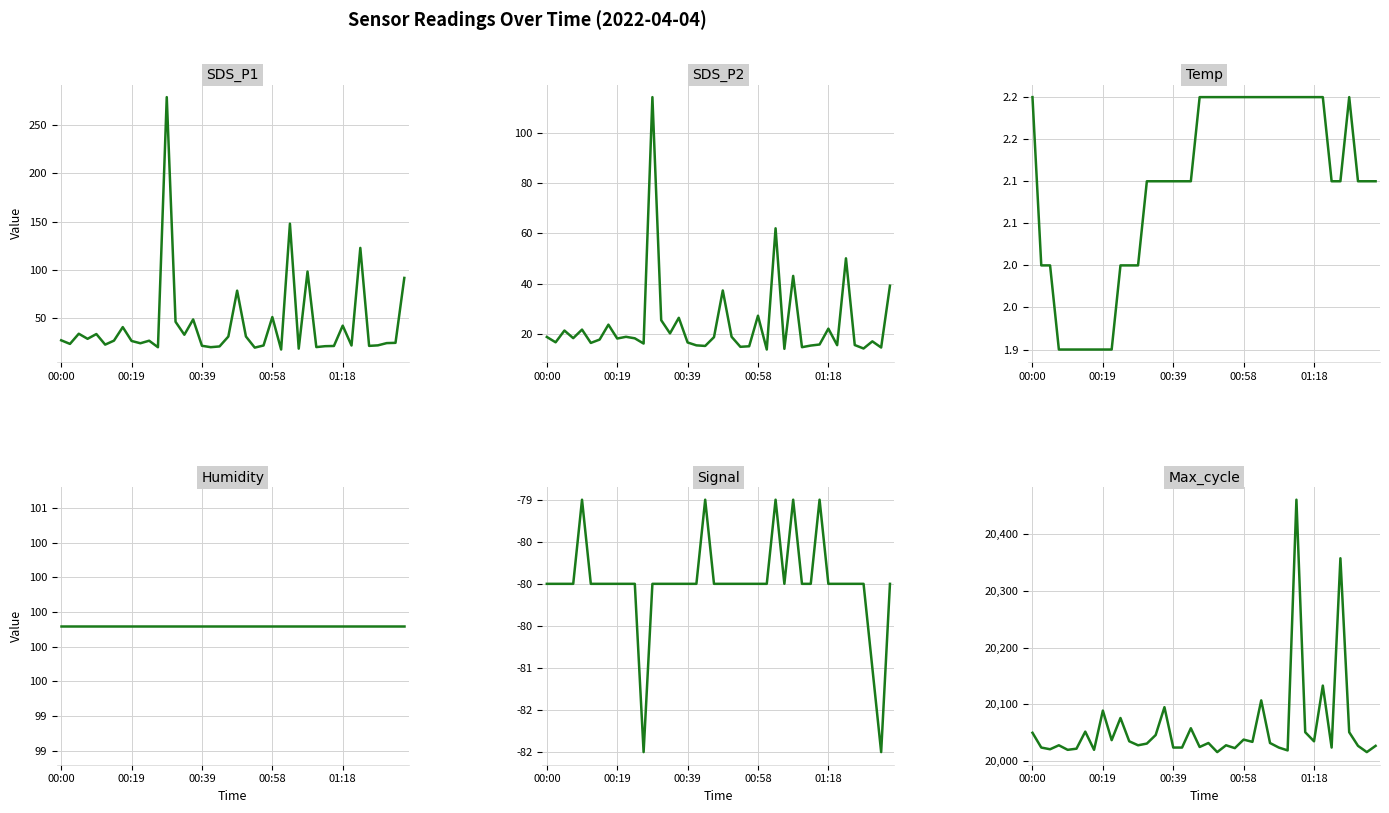

List the series in order of their peak value, lowest first.

Signal, Temp, Humidity, SDS_P2, SDS_P1, Max_cycle